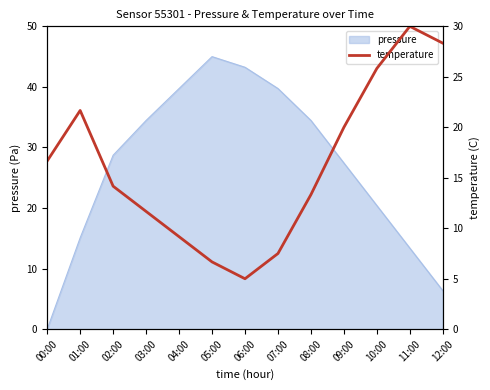

How many data points are less than 14?

6